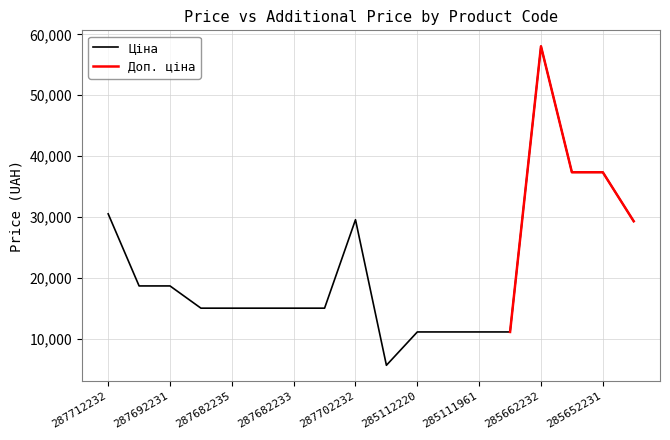

At which label does Ціна reach its peak?

285662232